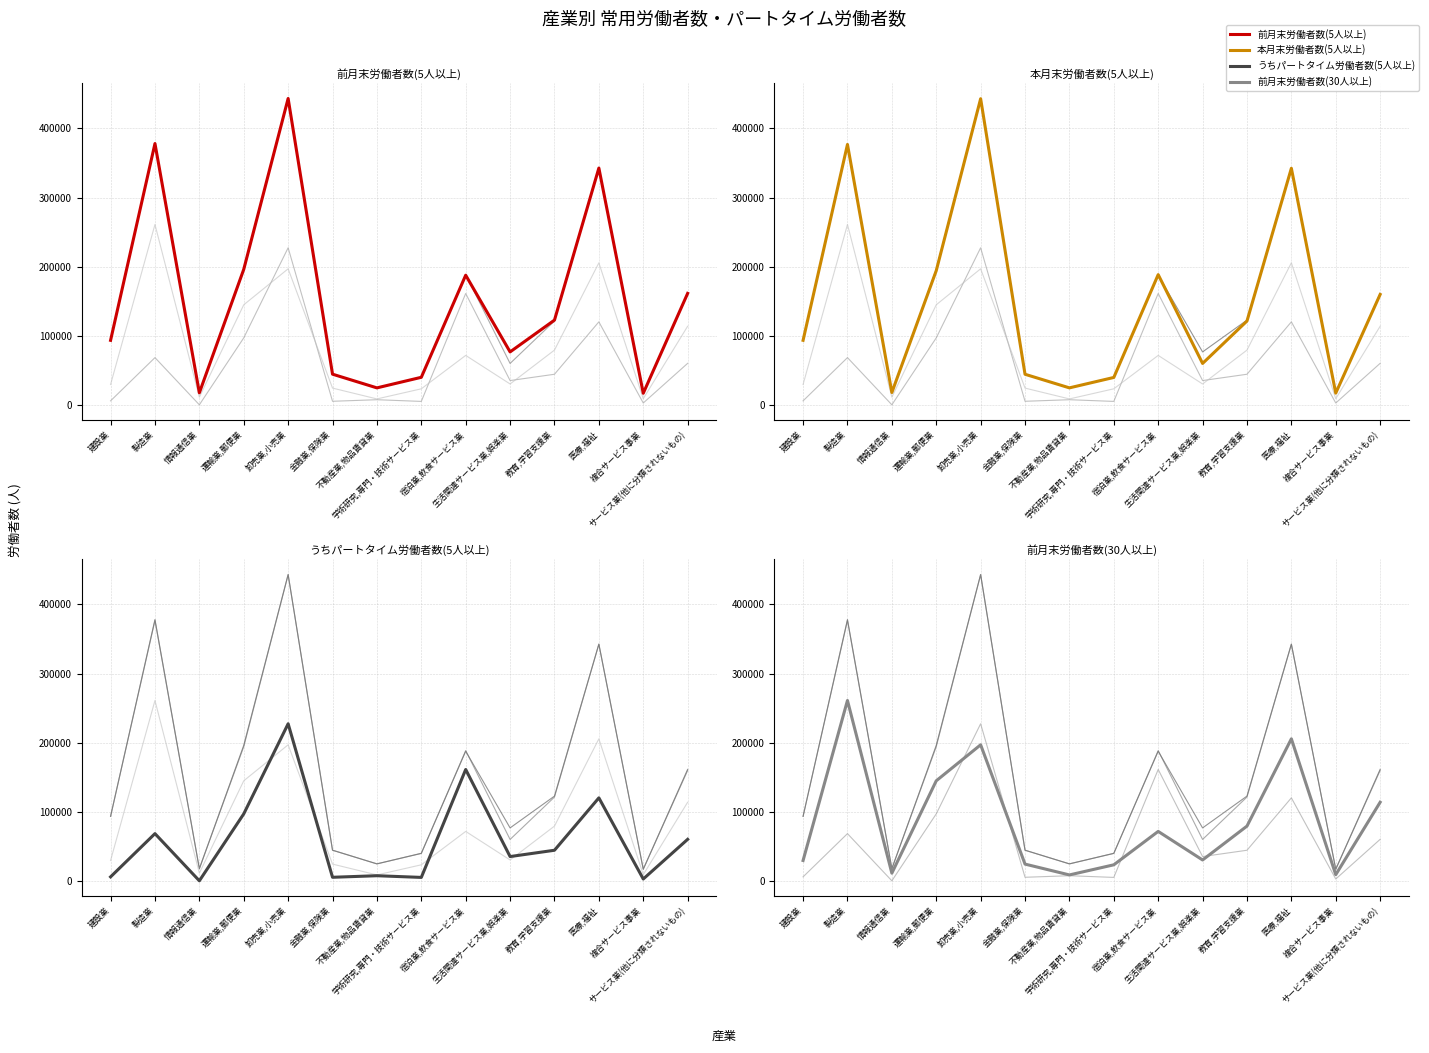

What is the difference between the maximum and minimum values in the 本月末労働者数(5人以上) series?

425875